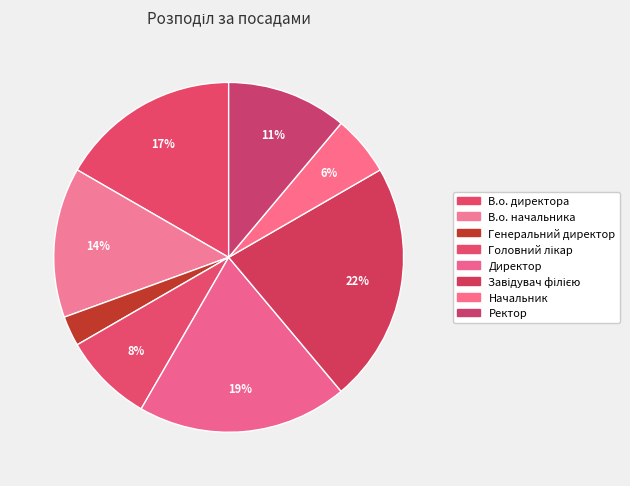

How many slices are in this pie chart?

8